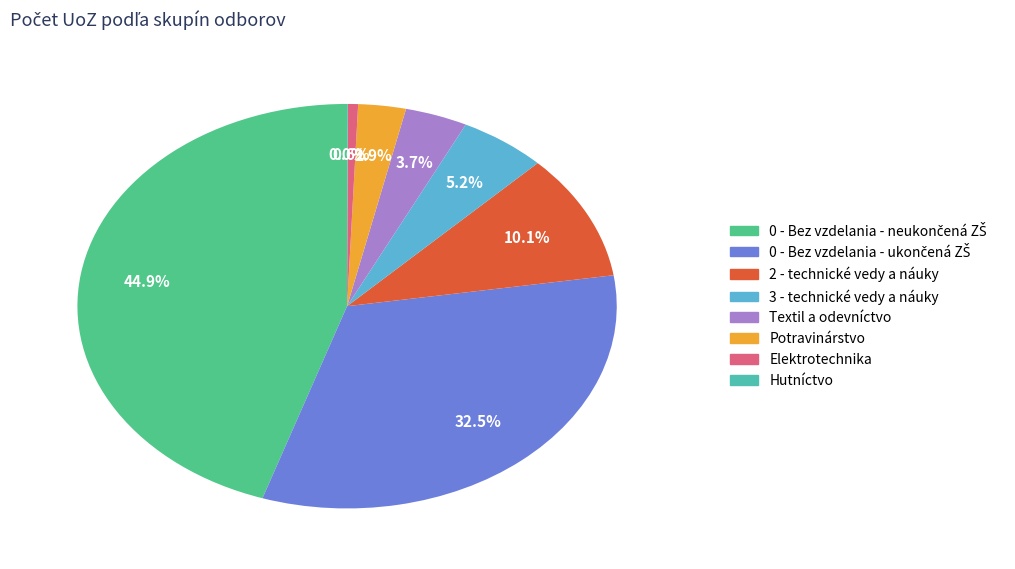

True or false: 0 - Bez vzdelania - ukončená ZŠ accounts for 33% of the total.

True